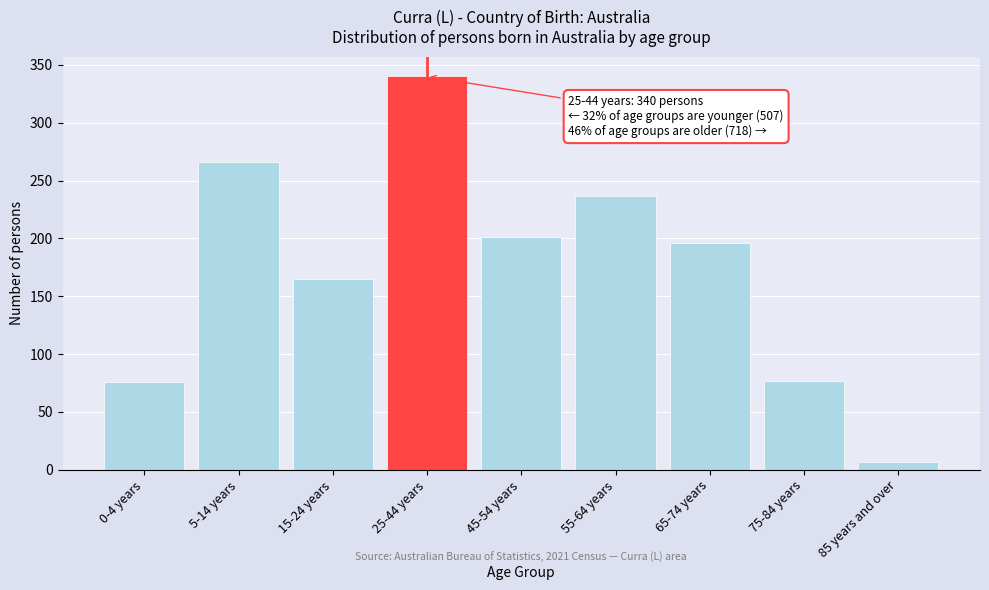

Where is the data nearest to the value 173?

15-24 years